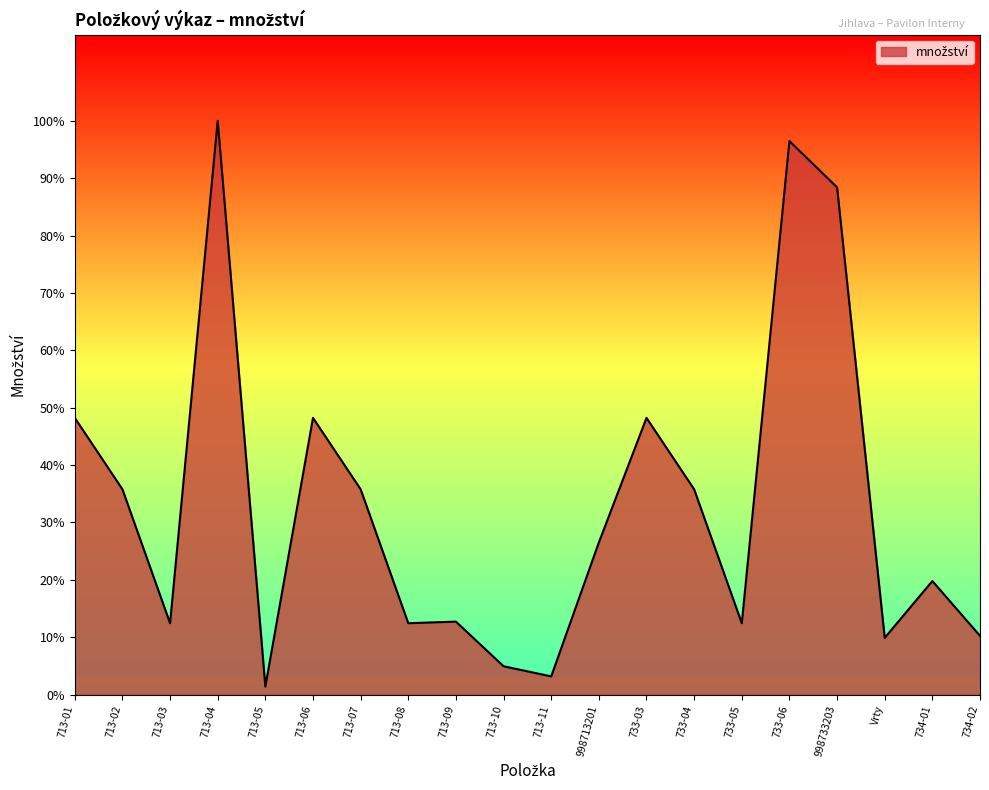

What is the change in value from 713-03 to 713-04?

+495.2